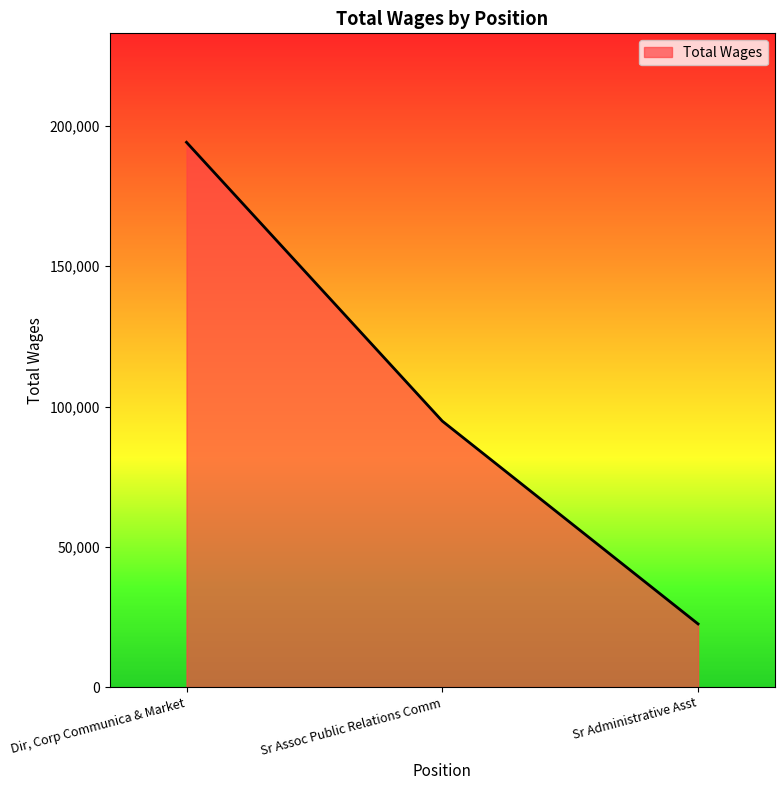

The value at Sr Administrative Asst is 9031. True or false?

False